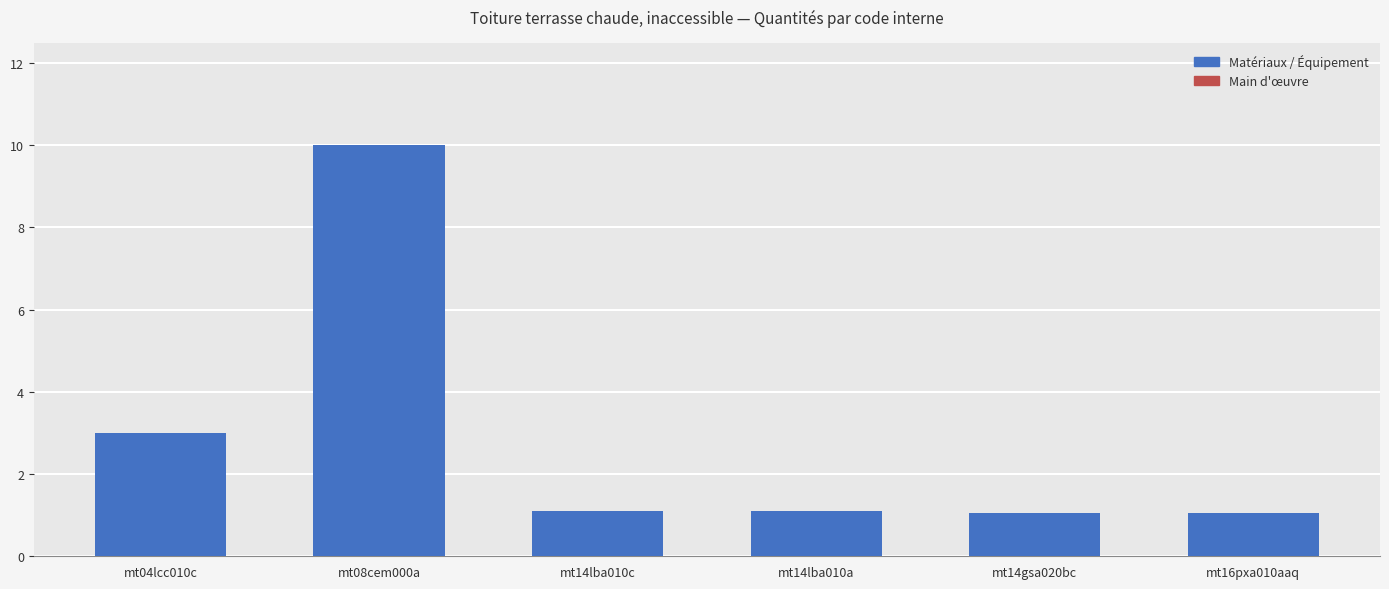

What is the ratio of the value at mt04lcc010c to the value at mt14gsa020bc?

2.9